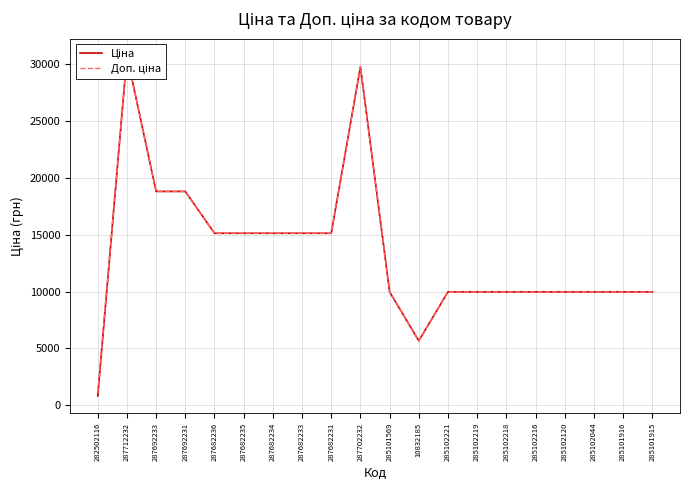

Is the value of Ціна at 285102221 greater than the value of Доп. ціна at 287682233?

No